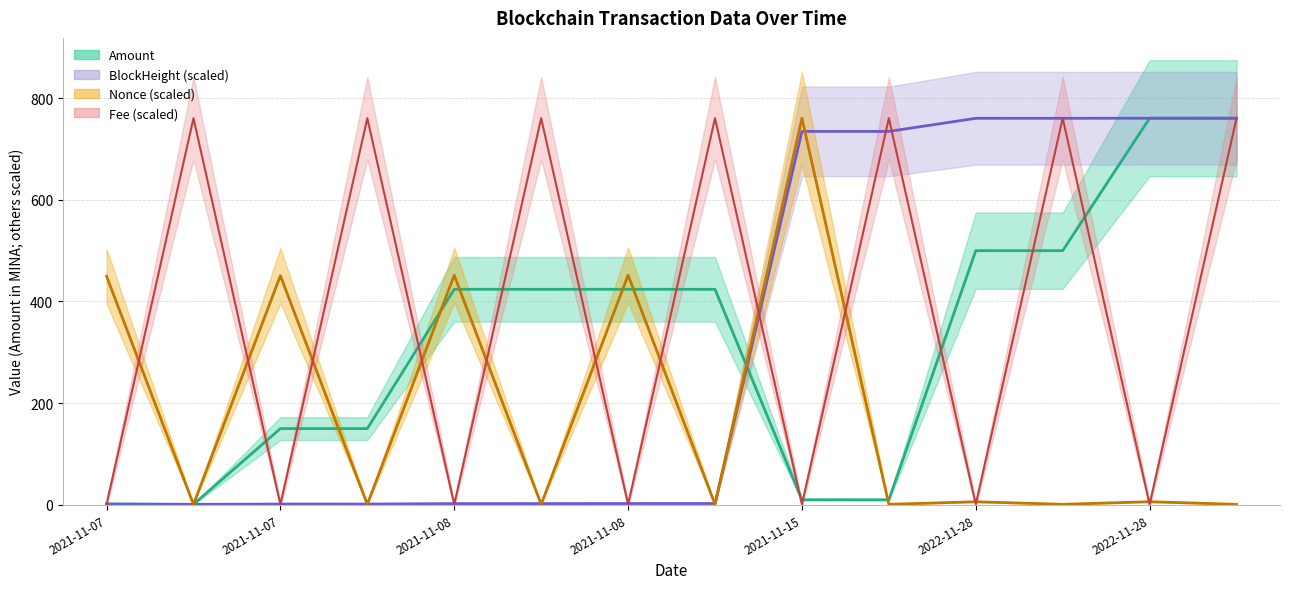

Does the chart display data point markers on the line(s)?

No